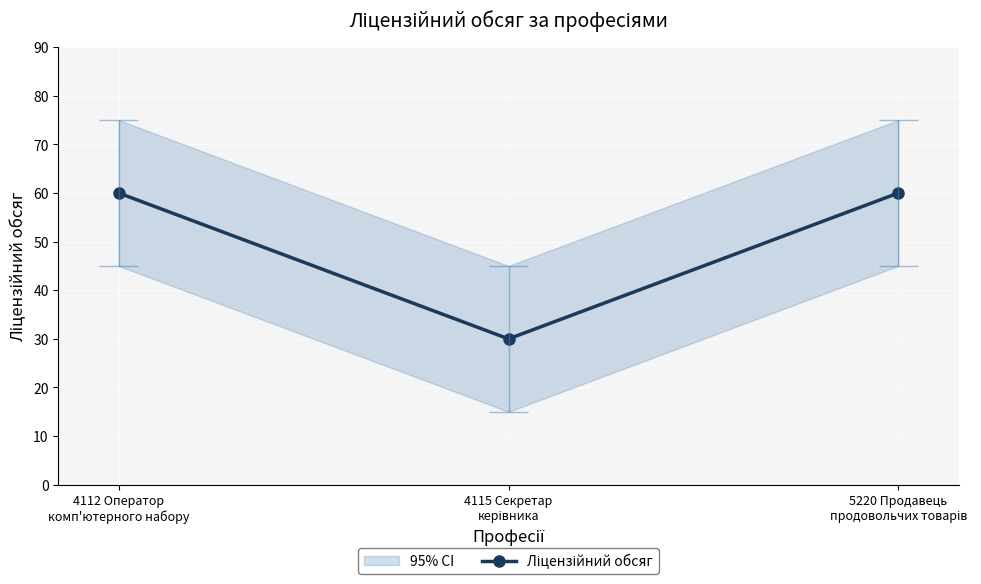

Reading left to right, transcribe all the data shown in this chart.

60	30	60